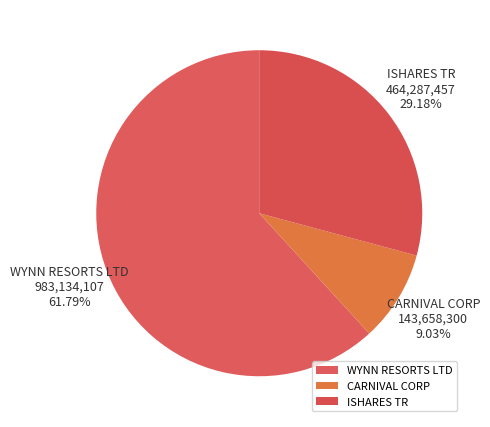

To the nearest percent, what is the average slice percentage?

33%